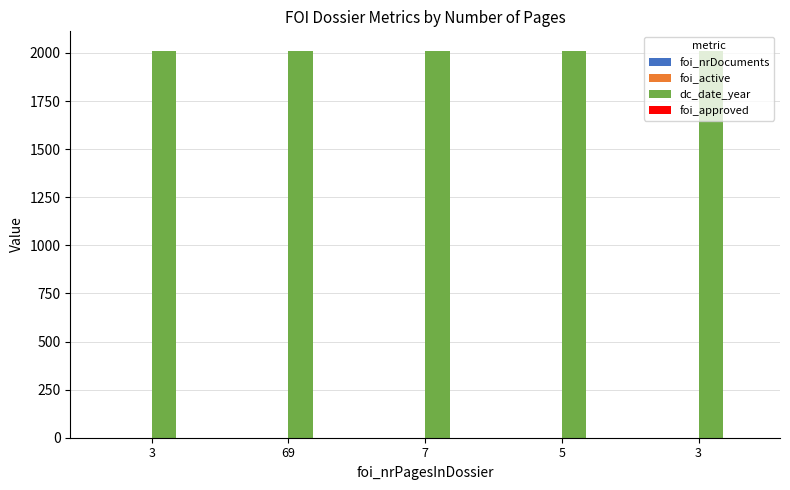

How many series are shown in this chart?

4